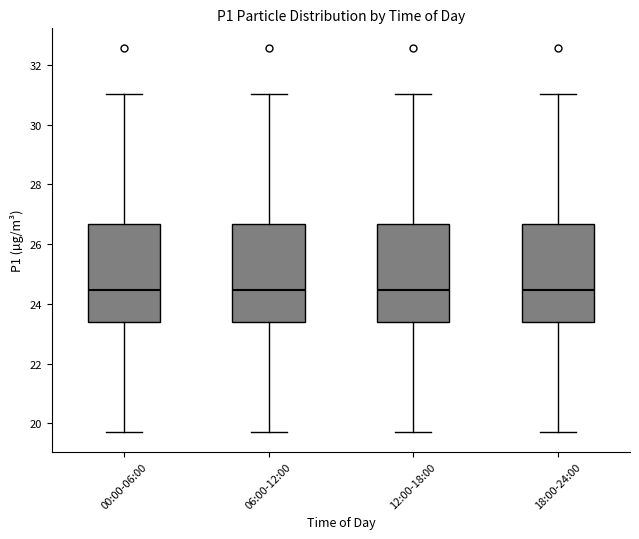

Reading left to right, read every box against the y-axis: the position of its median line, the range the box covers, and the ends of its whiskers. The values are not printed on the chart, so give them approximately, as read against the axis.

00:00-06:00: median 24.4, box 23.4 to 26.6, whiskers 19.8 to 31.0
06:00-12:00: median 24.4, box 23.4 to 26.6, whiskers 19.8 to 31.0
12:00-18:00: median 24.4, box 23.4 to 26.6, whiskers 19.8 to 31.0
18:00-24:00: median 24.4, box 23.4 to 26.6, whiskers 19.8 to 31.0